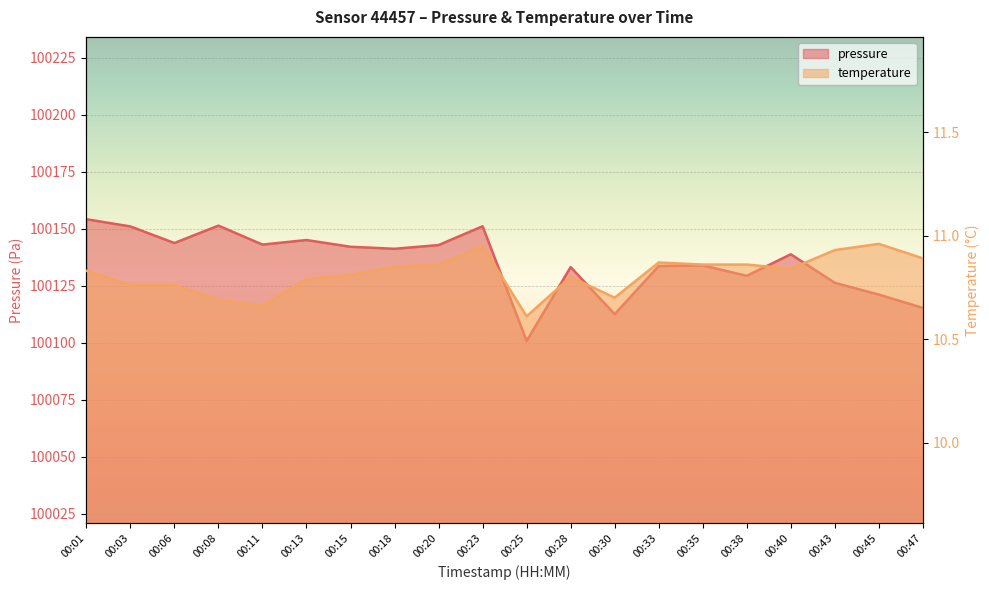

Count the number of data series in this chart.

2